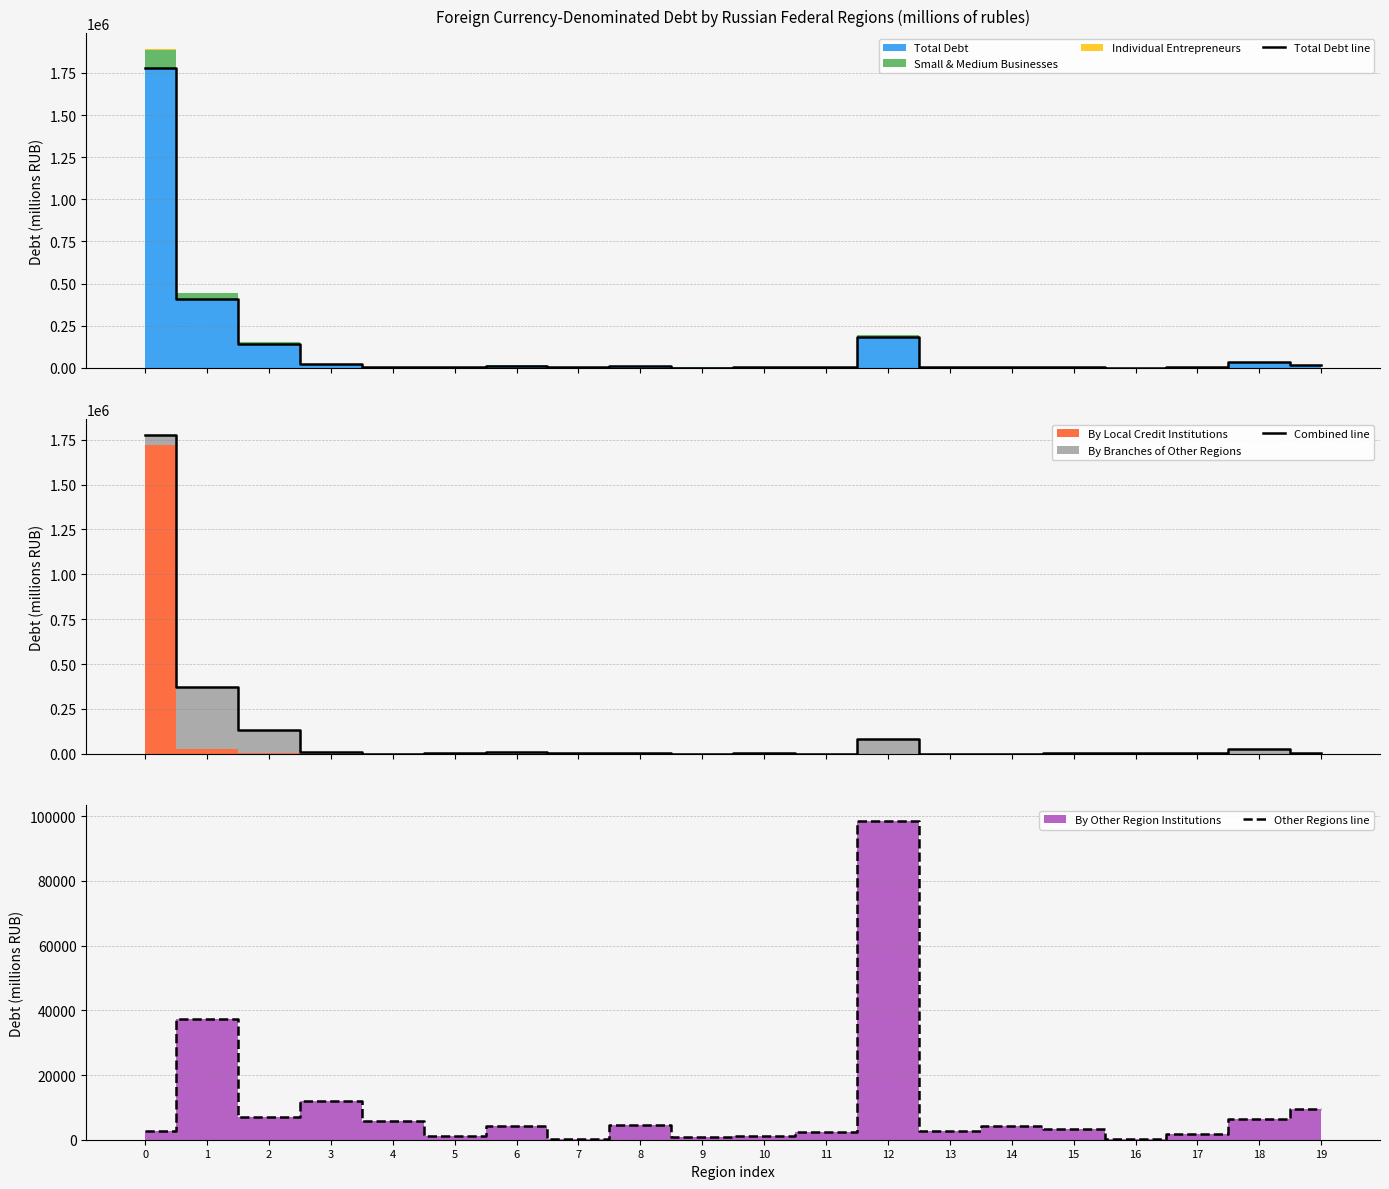

How many data points in Other Regions line are above 4325?

9